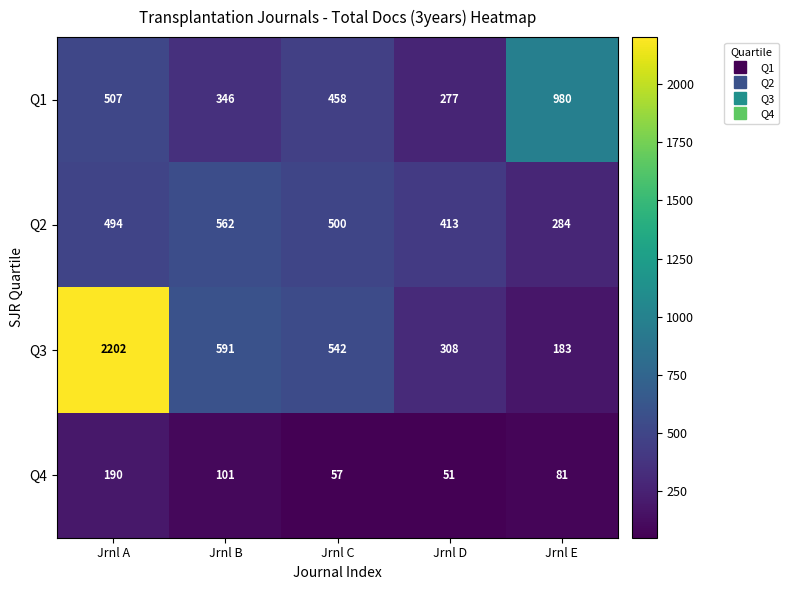

Which series has the widest spread of values?

Q3